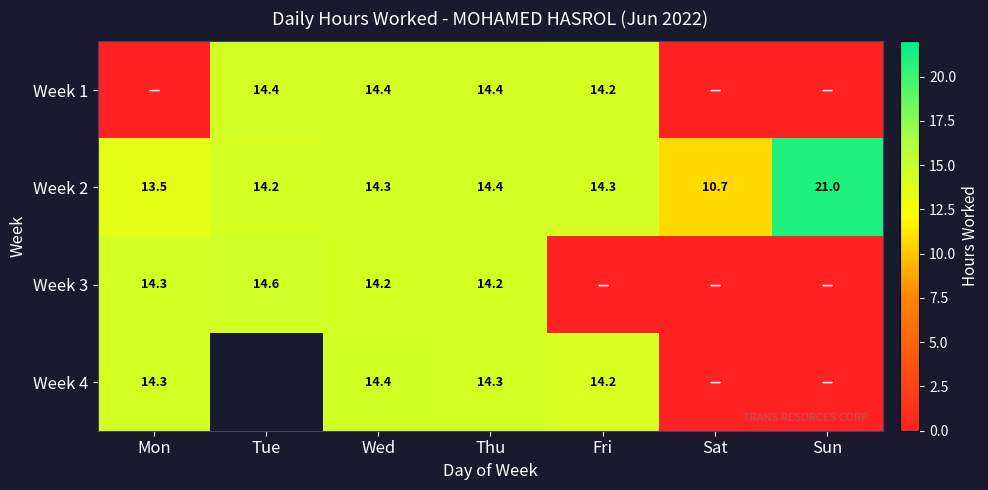

What is the total value across all series at Sun?

21.0